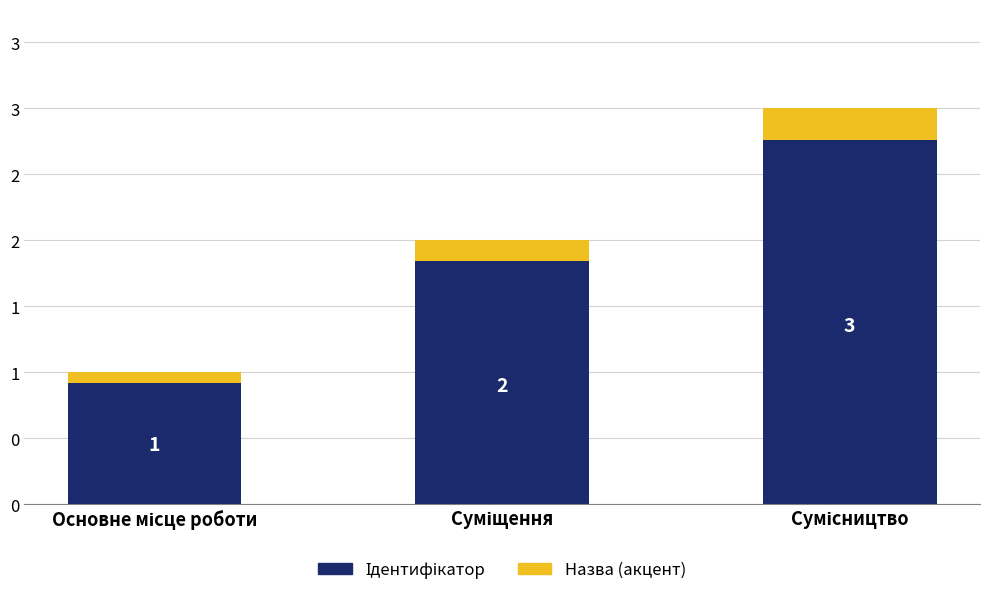

List the labels in order of value, smallest first.

Основне місце роботи, Суміщення, Сумісництво